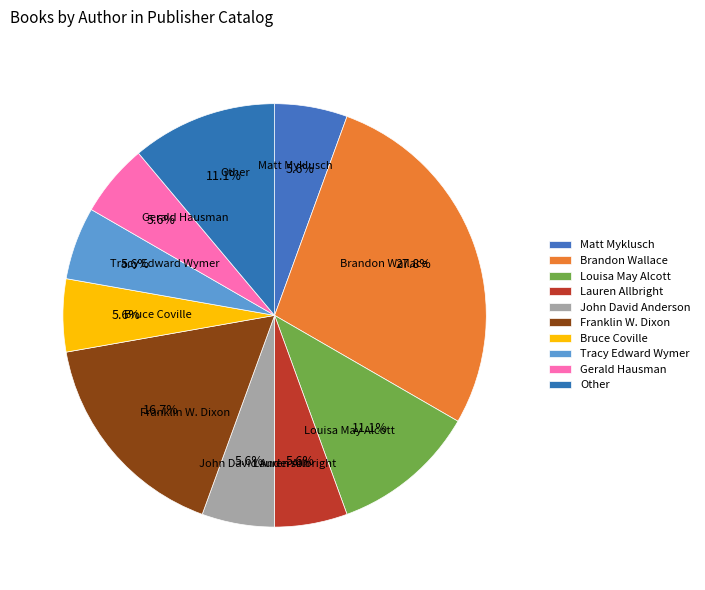

Is it true that Other is 11% of the pie?

True